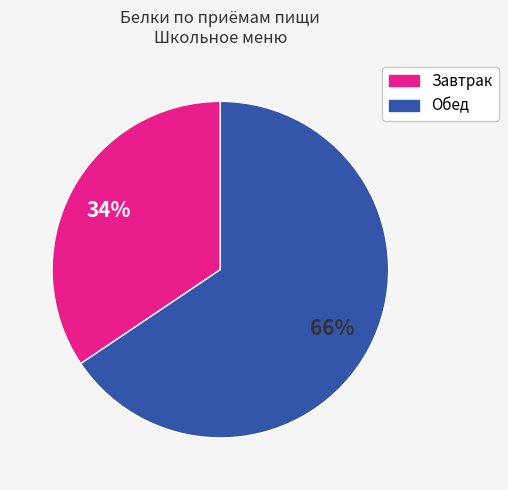

To the nearest percent, what is the average slice percentage?

50%